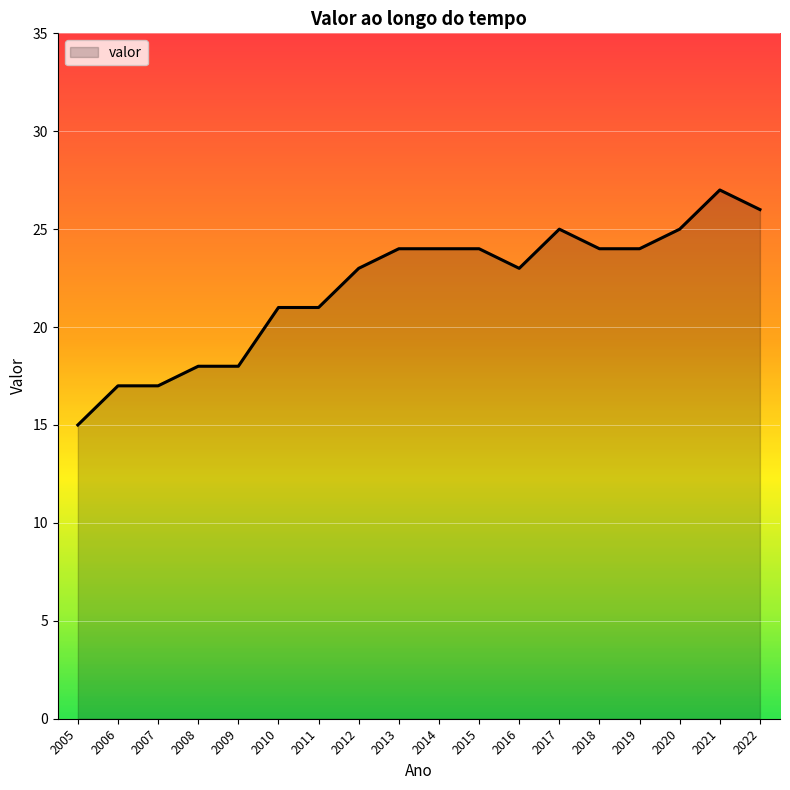

Which label corresponds to the largest value in the chart?

2021